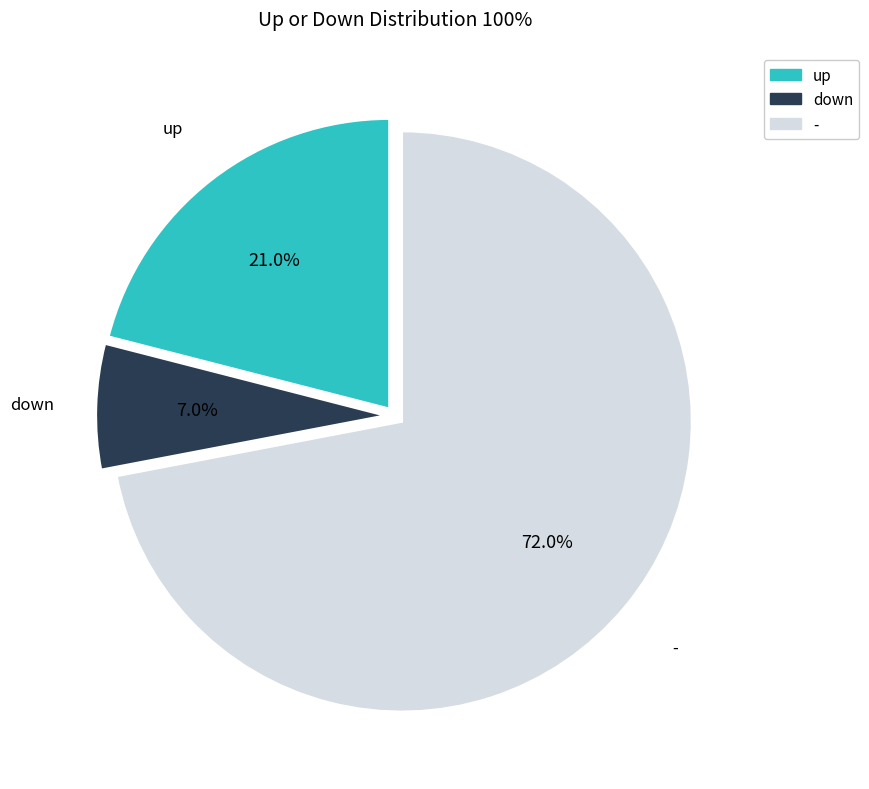

Which category has the smallest portion of the pie?

down